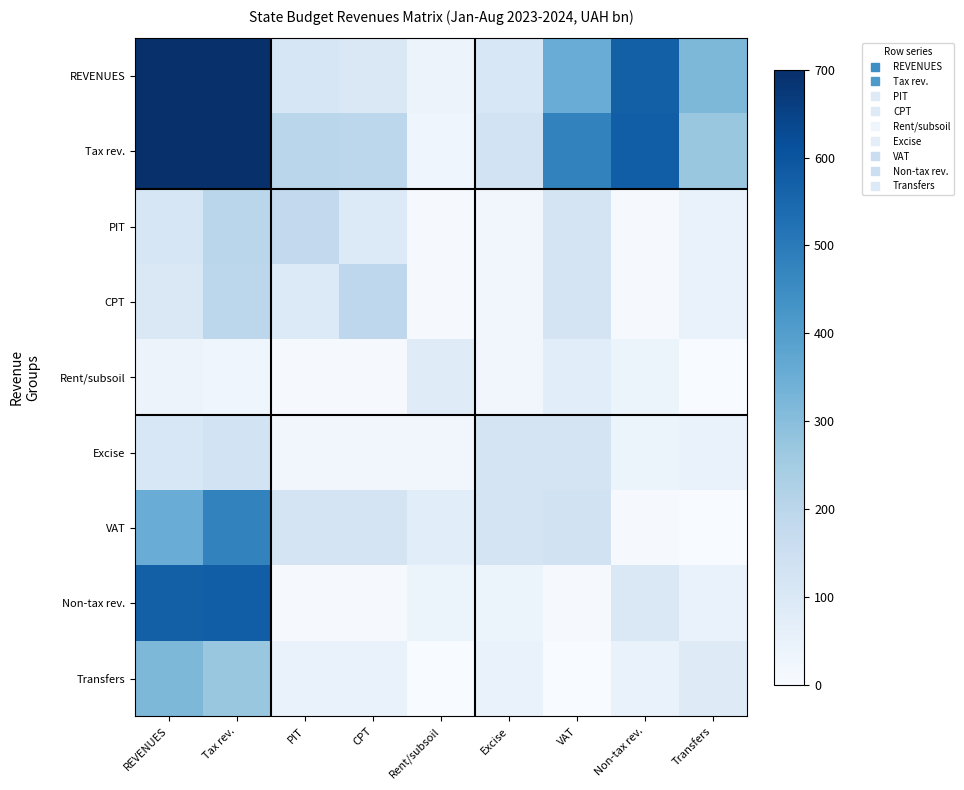

Which series has the widest spread of values?

REVENUES